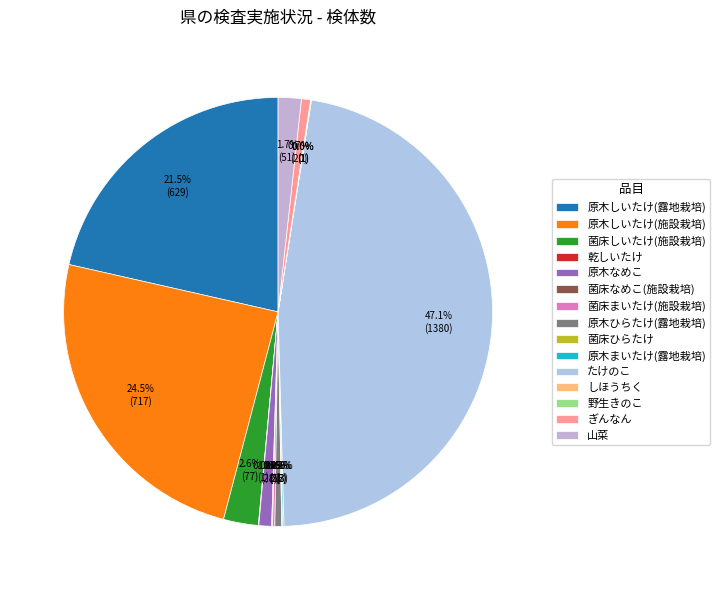

Is it true that 菌床まいたけ(施設栽培) is 1% of the pie?

False